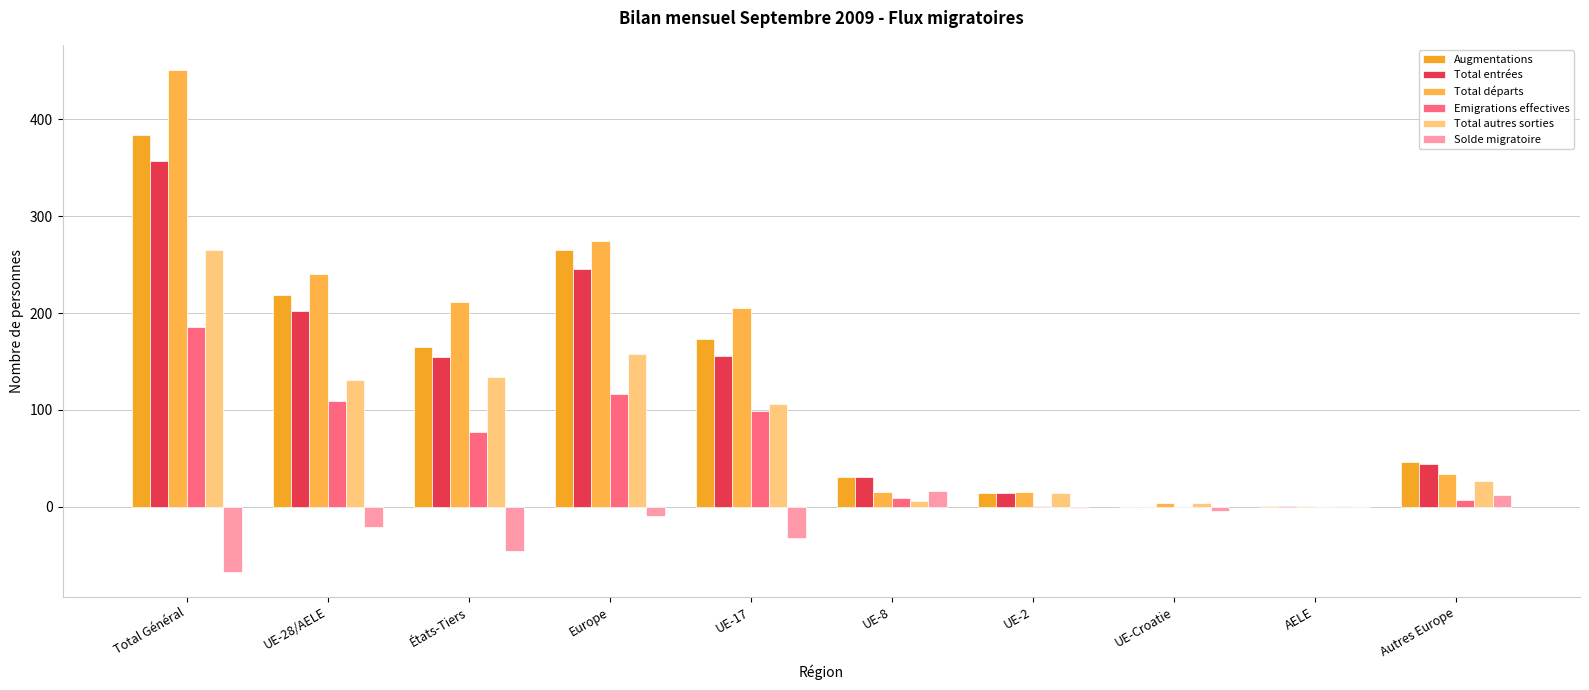

Reading left to right, extract all data points from this chart.

Augmentations: 384	219	165	265	173	31	14	0	1	46
Total entrées: 357	202	155	246	156	31	14	0	1	44
Total départs: 451	240	211	274	205	15	15	4	1	34
Emigrations effectives: 186	109	77	116	99	9	1	0	0	7
Total autres sorties: 265	131	134	158	106	6	14	4	1	27
Solde migratoire: -67	-21	-46	-9	-32	16	-1	-4	0	12